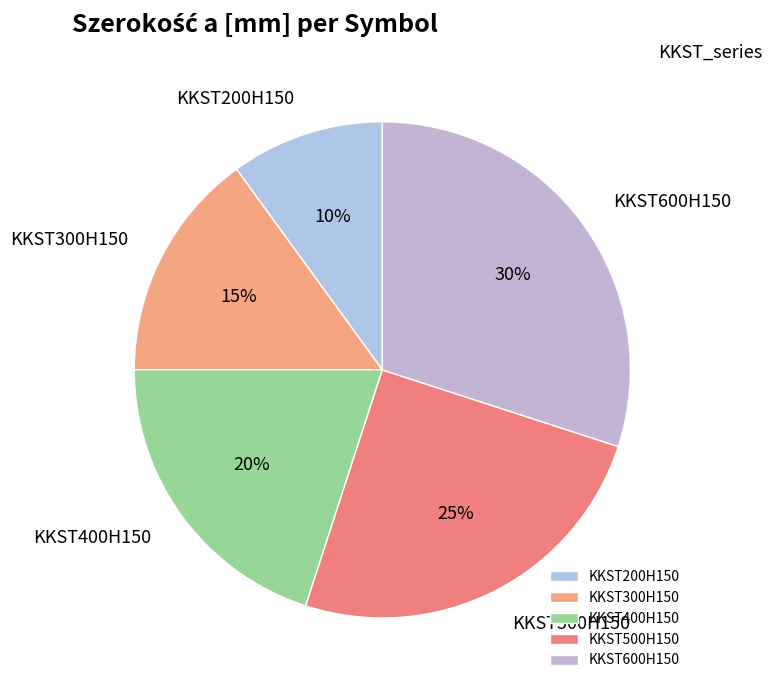

To the nearest percent, what percentage of the pie is KKST600H150?

30%